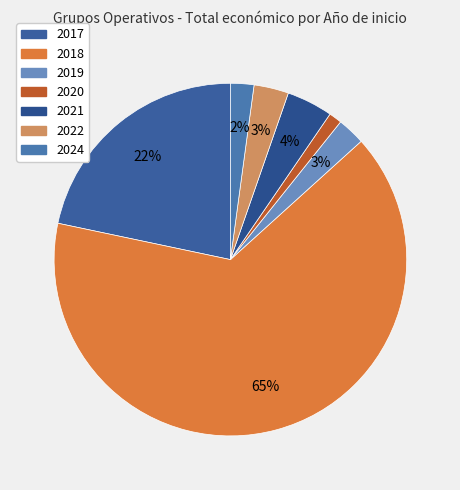

How many segments does this pie chart have?

7